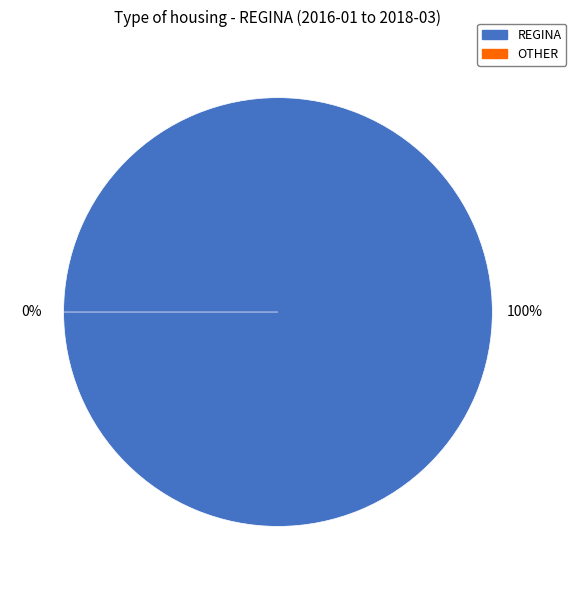

To the nearest percent, what portion does REGINA represent?

100%